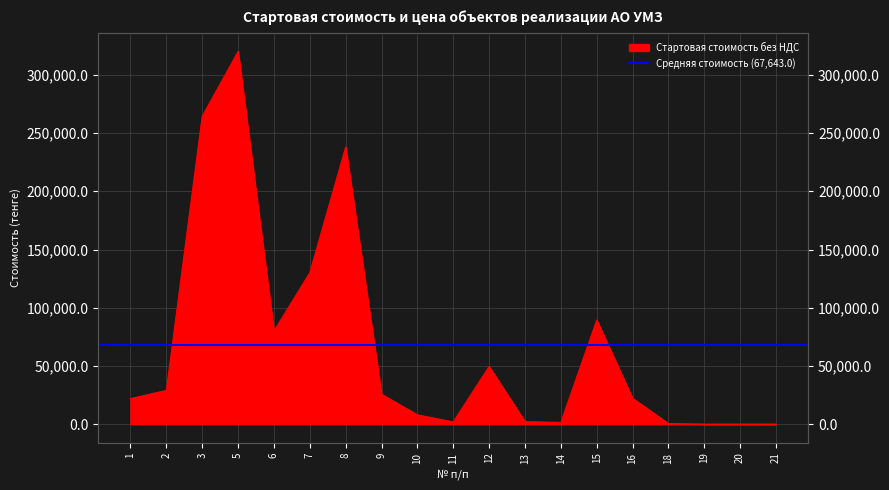

The chart shows a value of 8013.6 at 10. True or false?

True